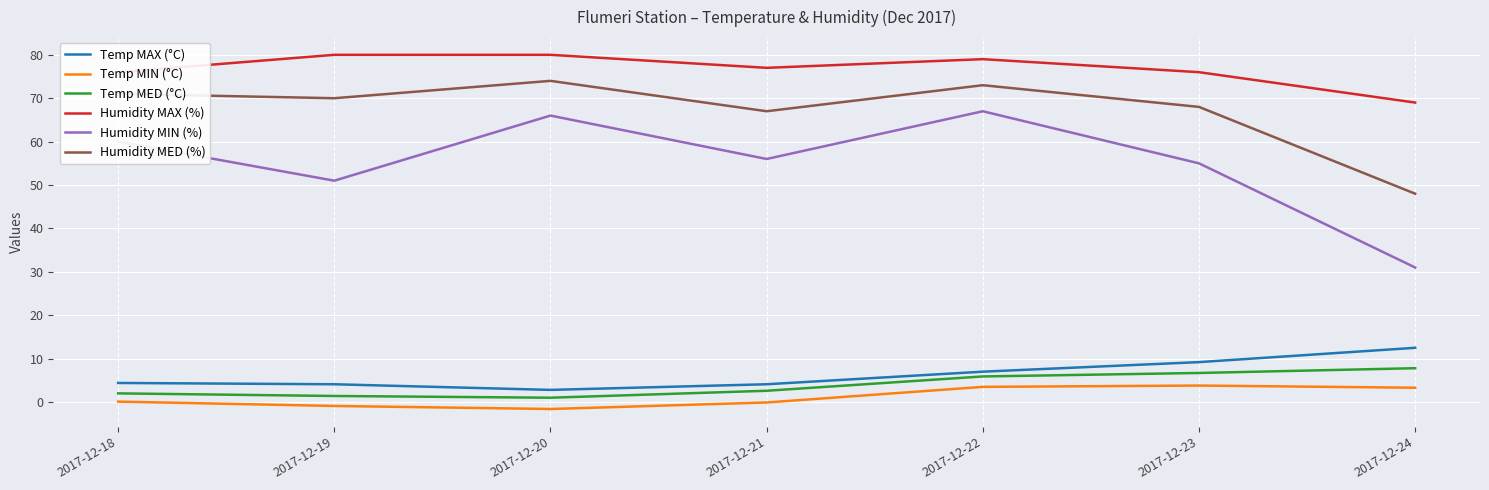

At which label is Humidity MIN (%) closest to 49?

2017-12-19